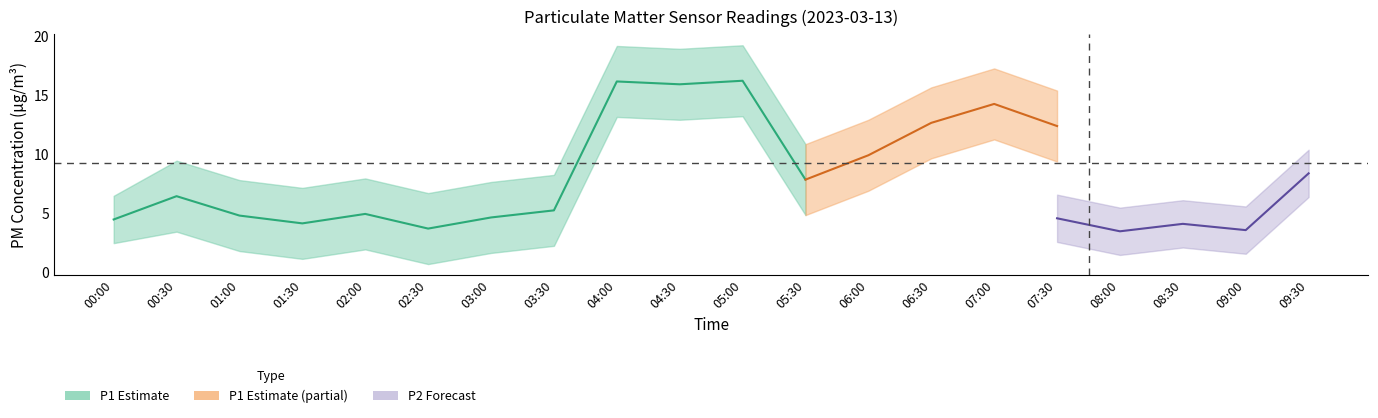

True or false: P1_lower and P1 intersect in this chart.

False